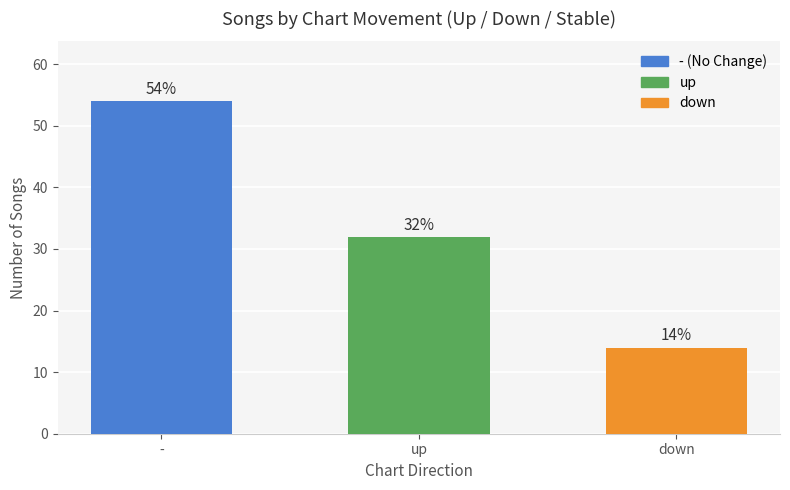

Where does the data first go above 32?

-